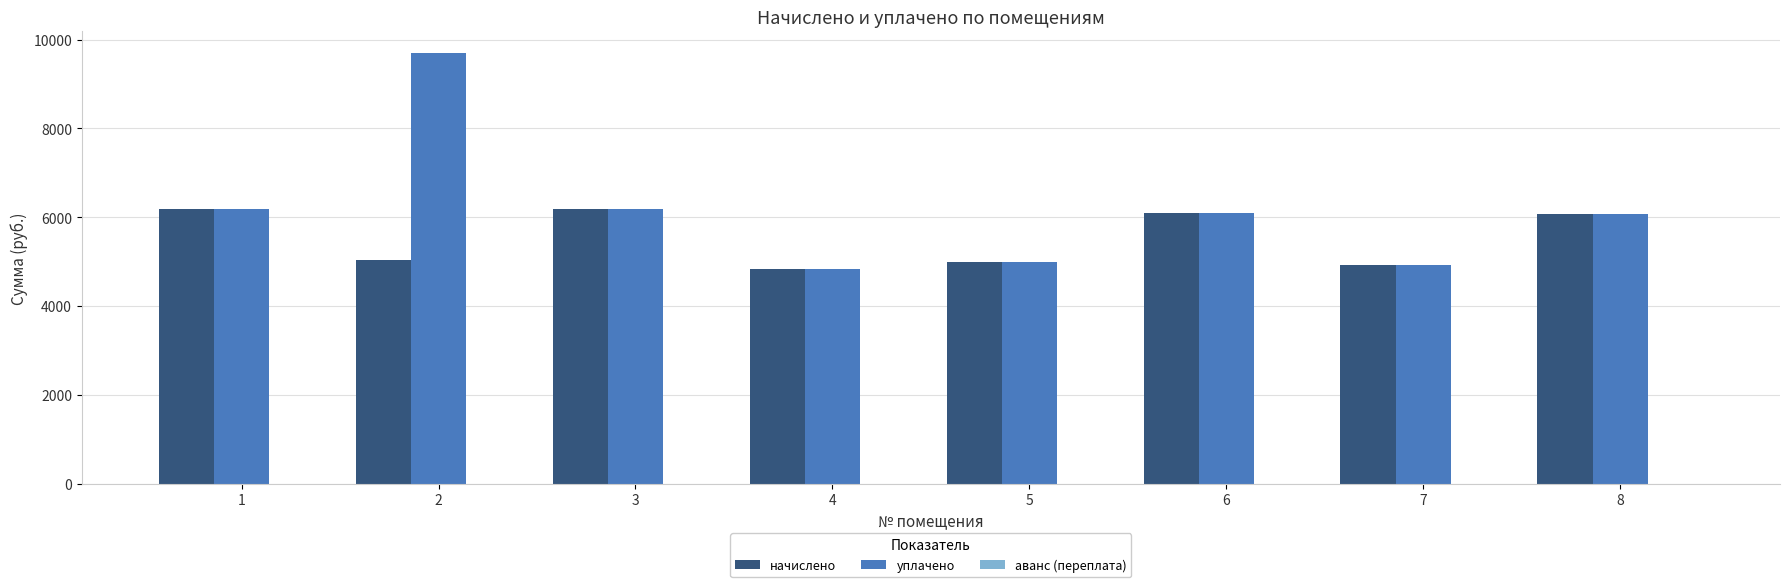

What is the maximum value for начислено?

6186.2